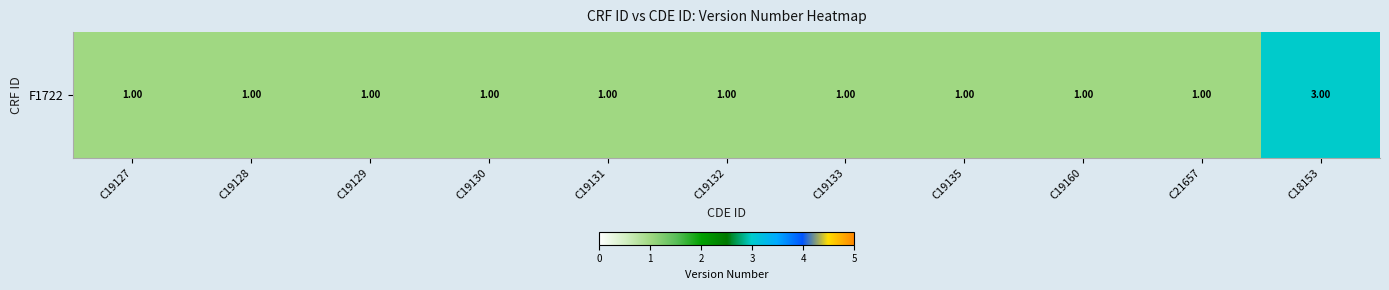

Rank the categories by value from highest to lowest.

C18153, C19127, C19128, C19129, C19130, C19131, C19132, C19133, C19135, C19160, C21657